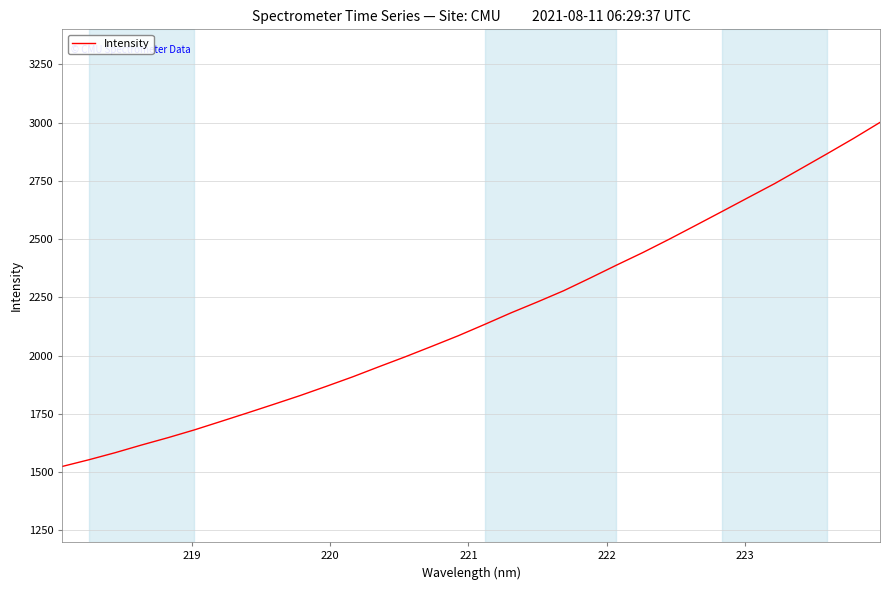

What is the difference between the maximum and minimum values?

1475.9